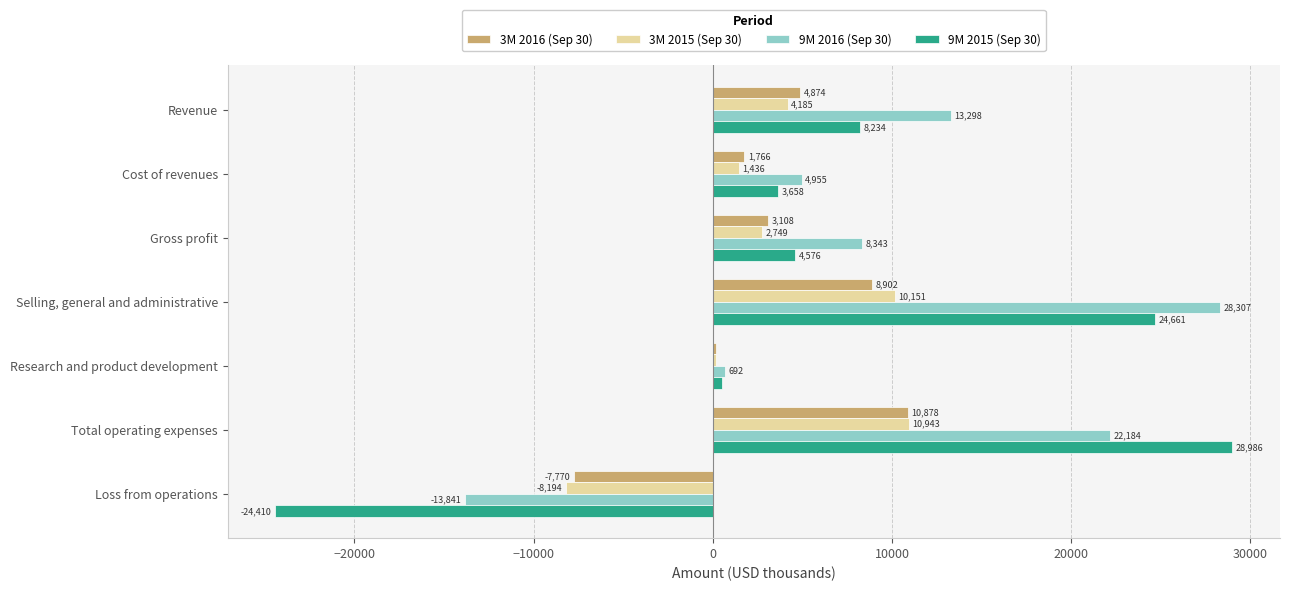

What are all the series names shown in the legend?

3M 2016 (Sep 30), 3M 2015 (Sep 30), 9M 2016 (Sep 30), 9M 2015 (Sep 30)